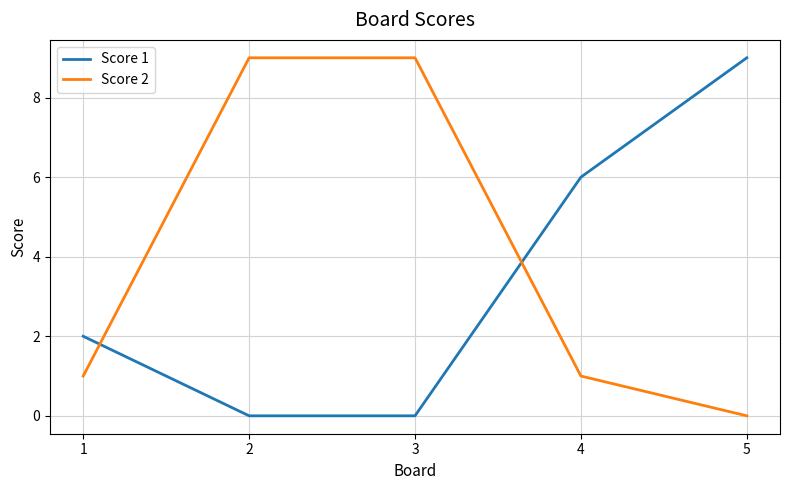

Is it true that Score 1 equals 6 at 4?

True